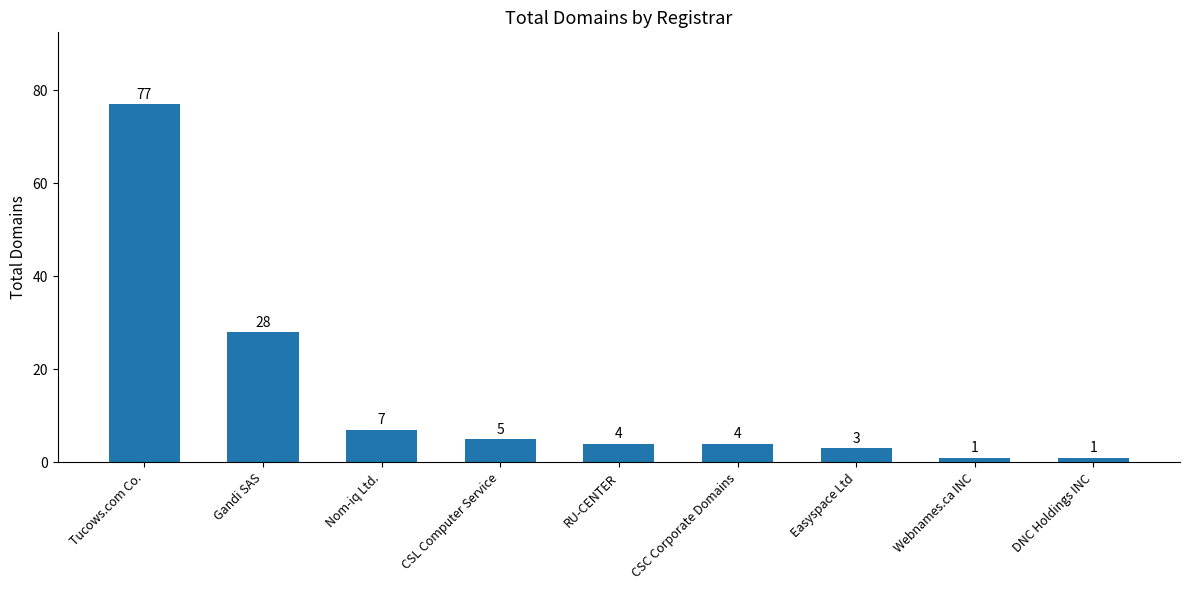

What is the difference between the second highest and second lowest values?

27